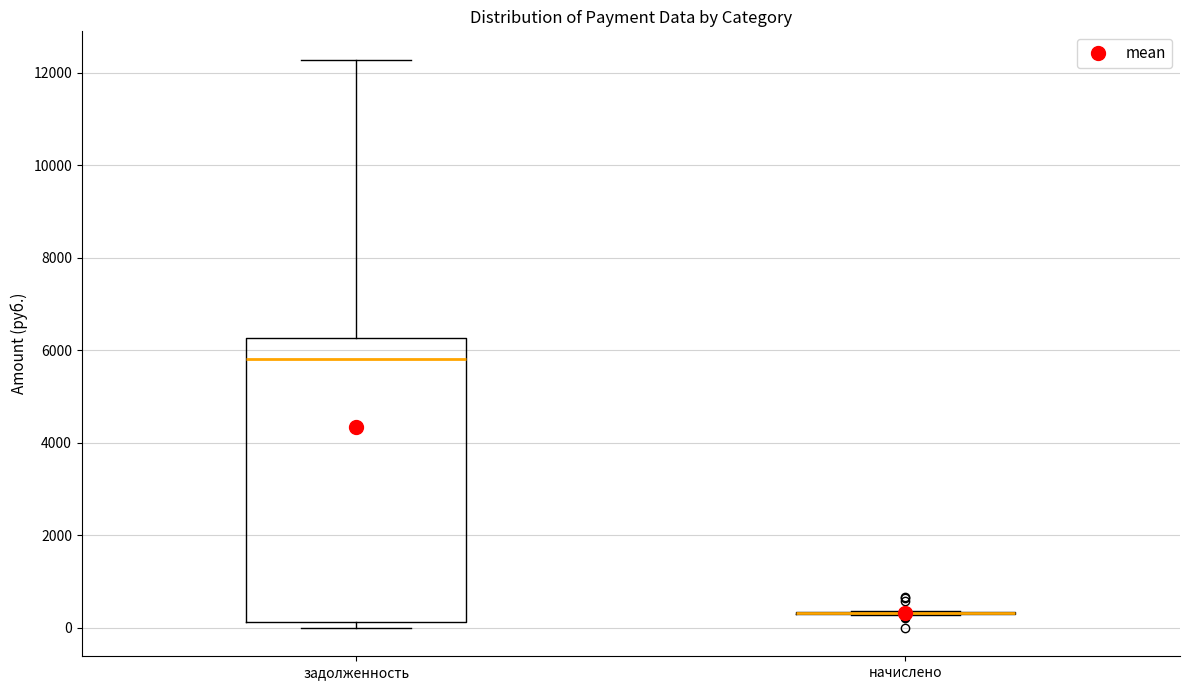

Which box is the tallest, from its lower edge to its upper edge?

задолженность